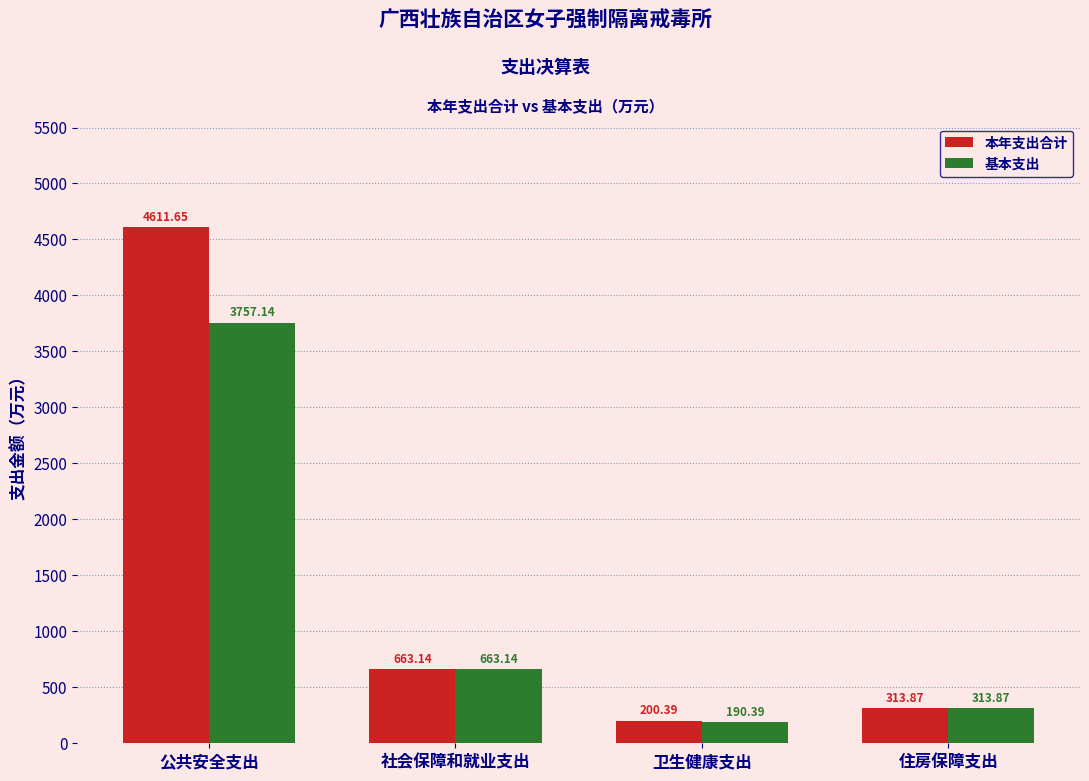

What is the difference between the maximum and second lowest values in the 本年支出合计 series?

4297.8